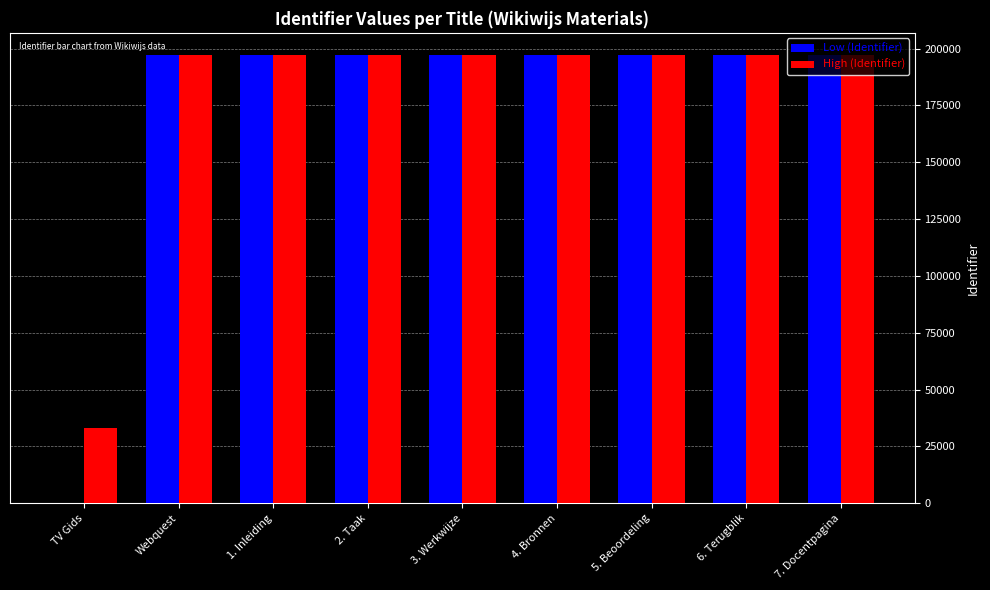

How many groups of bars are there?

9